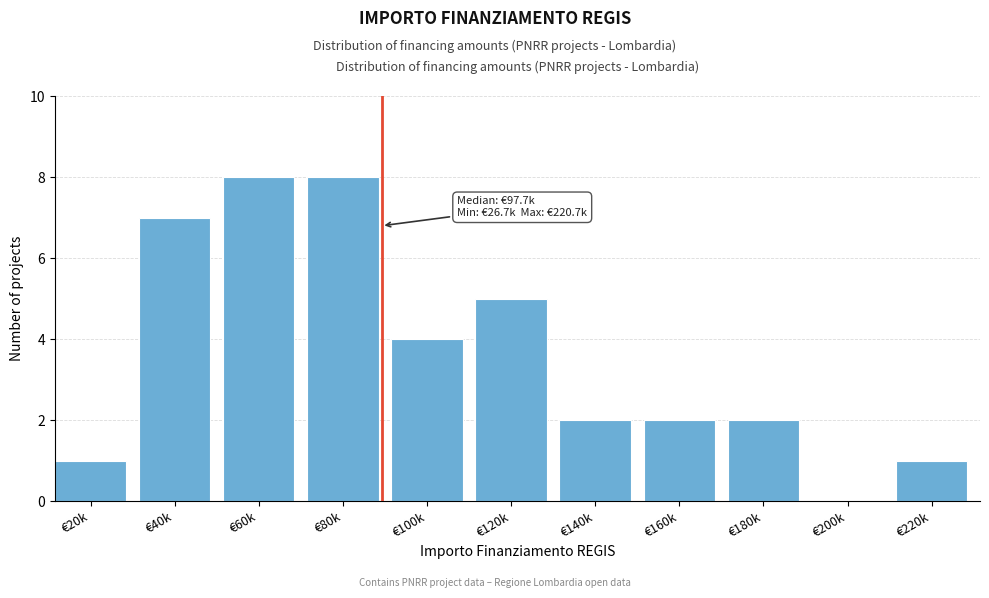

Reading left to right, list all the values displayed in this chart.

€20k=1	€40k=7	€60k=8	€80k=8	€100k=4	€120k=5	€140k=2	€160k=2	€180k=2	€200k=0	€220k=1